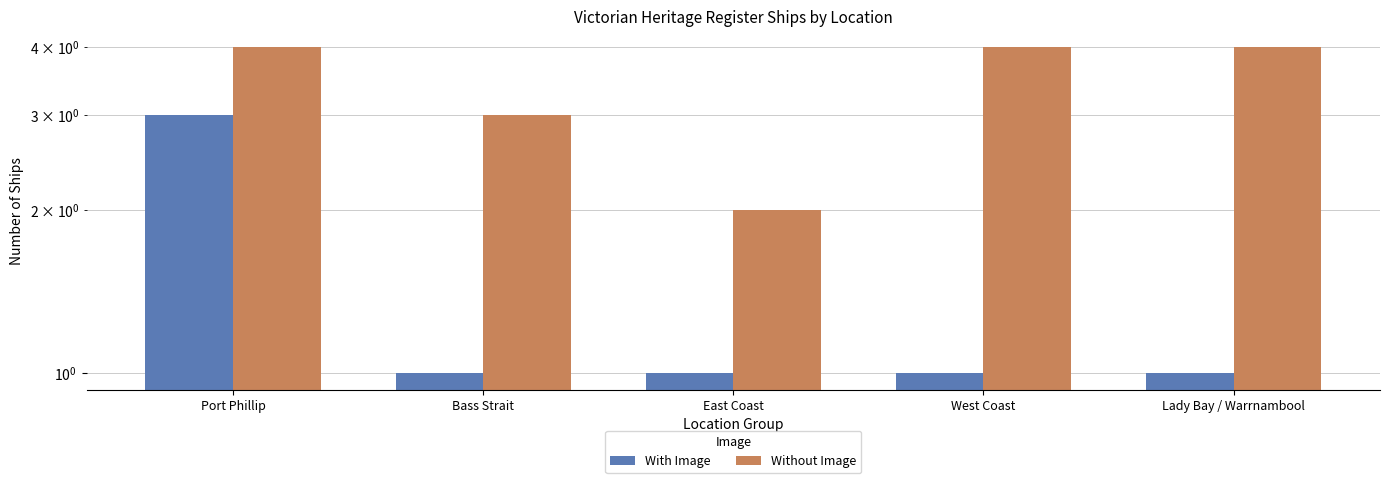

At which label is With Image closest to 2?

Port Phillip